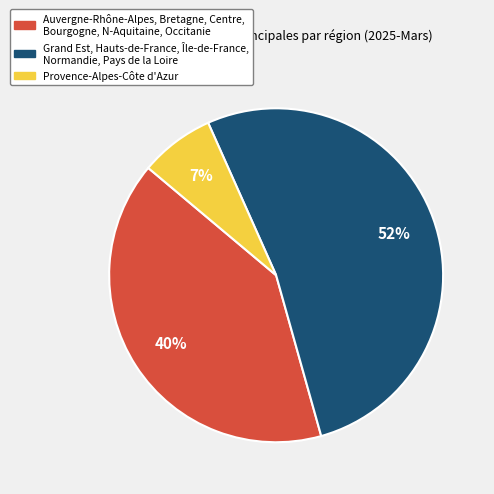

Is there a majority slice in this chart?

Yes